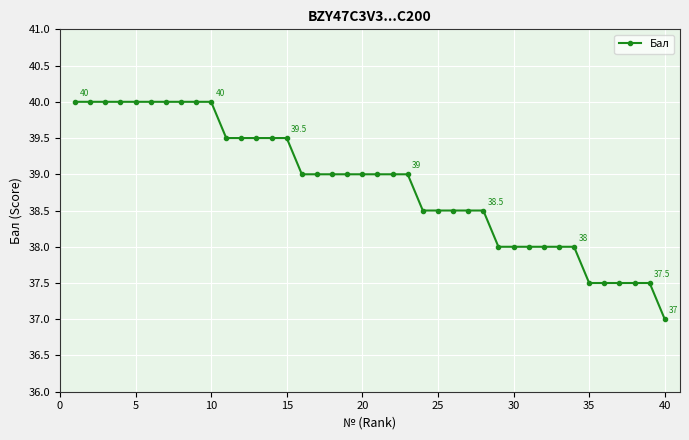

What is the value of the 13th point from the left?

39.5